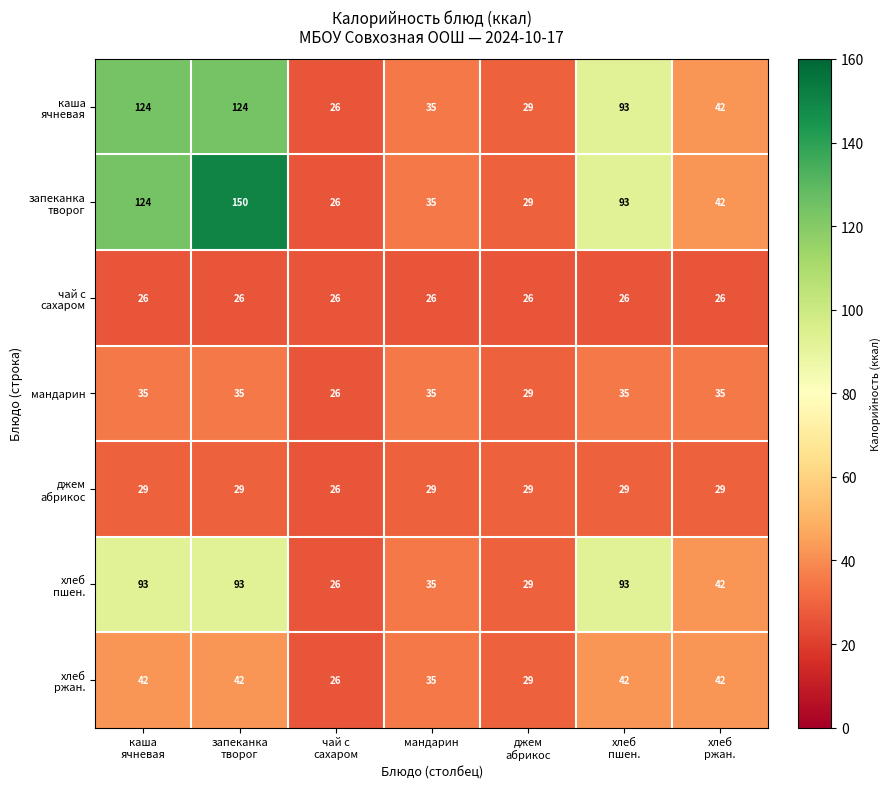

What is the difference between the highest and lowest values at мандарин?

9